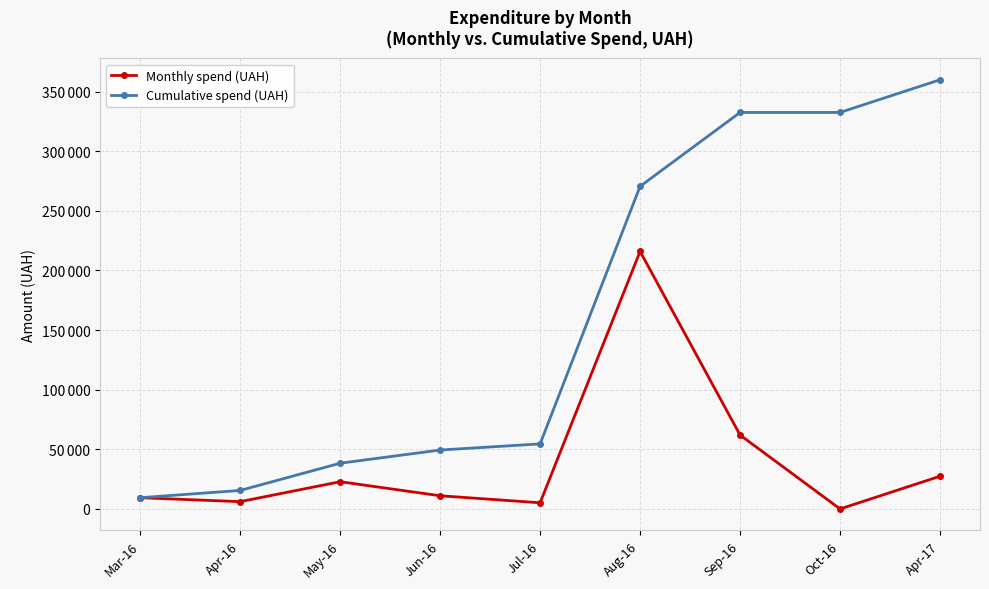

What is the label of the 7th point from the right?

May-16